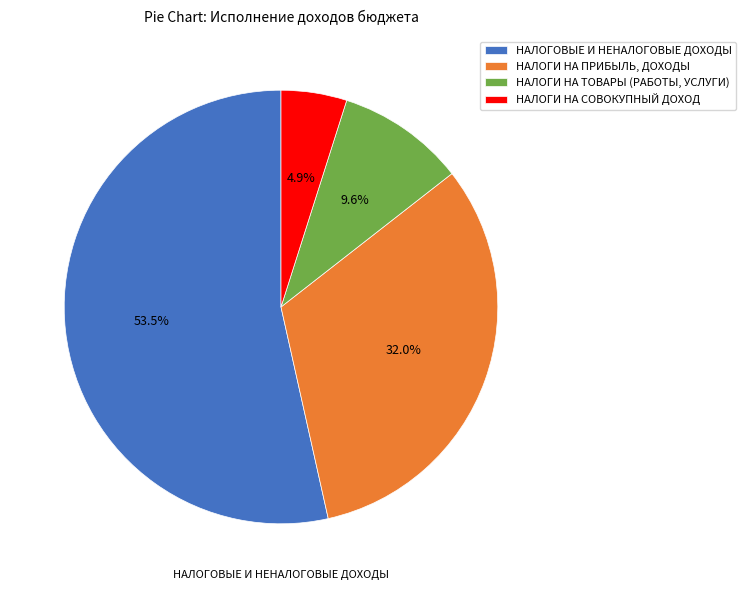

Approximately how many times larger is the value at НАЛОГИ НА ПРИБЫЛЬ, ДОХОДЫ compared to НАЛОГИ НА СОВОКУПНЫЙ ДОХОД?

6.5